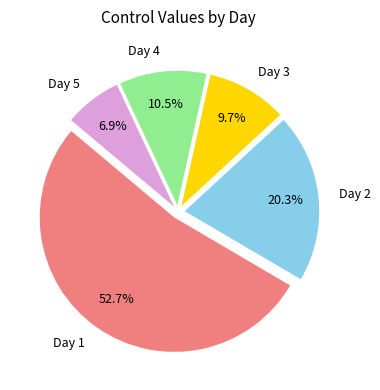

Rank the categories by value from lowest to highest.

Day 5, Day 3, Day 4, Day 2, Day 1